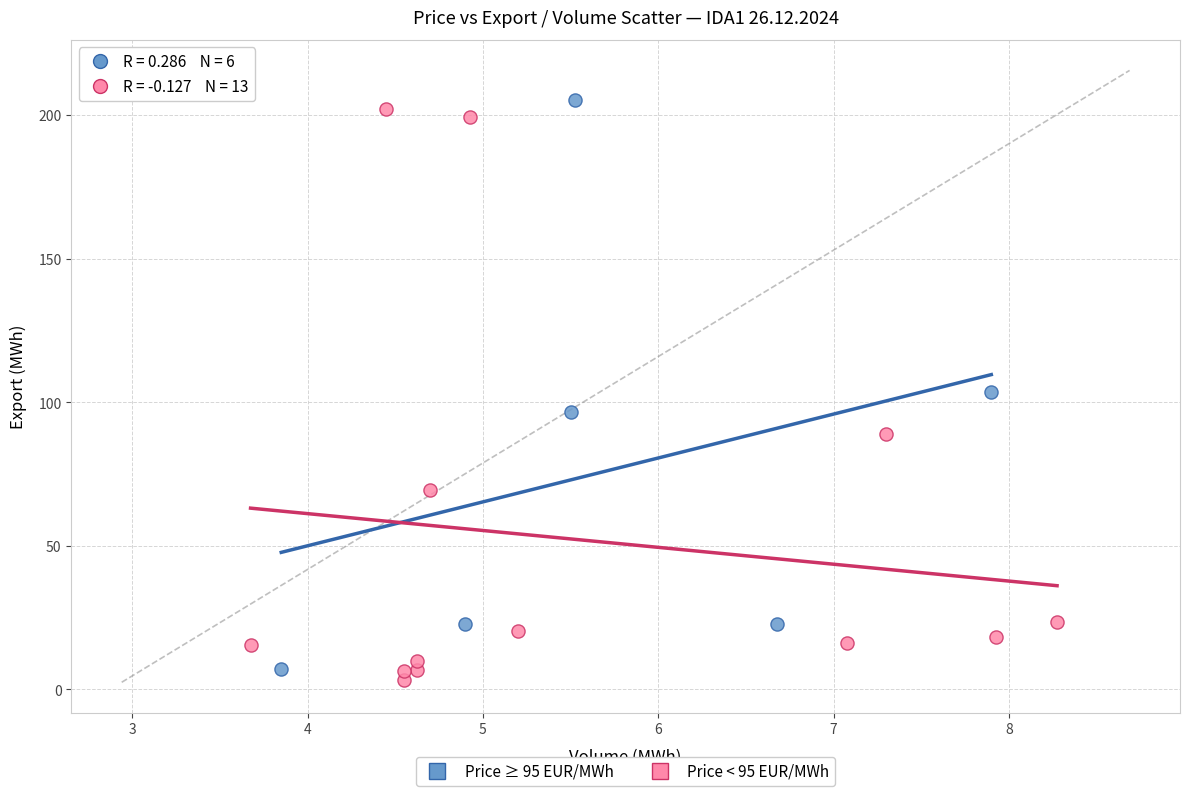

Which series reaches the maximum Y coordinate?

Price ≥ 95 EUR/MWh